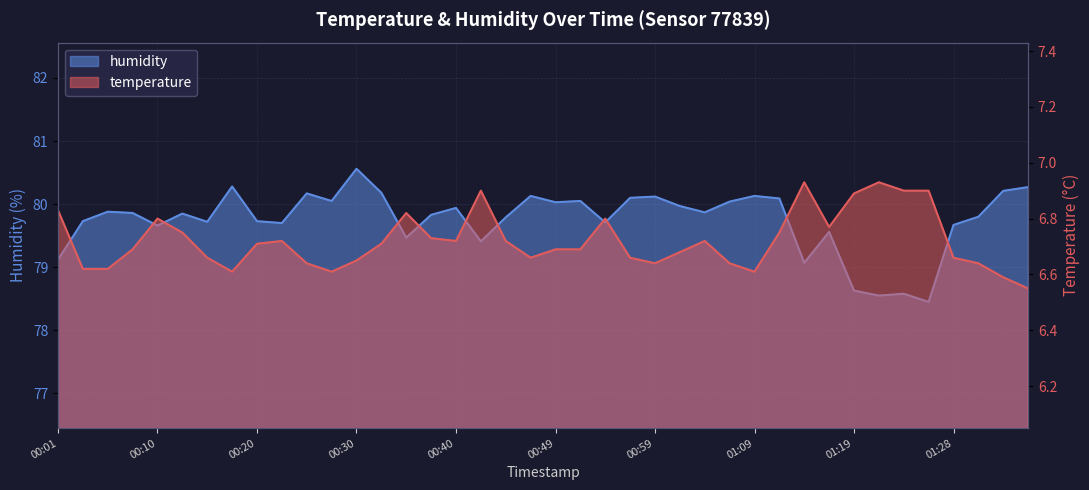

True or false: humidity and temperature cross at least once.

False